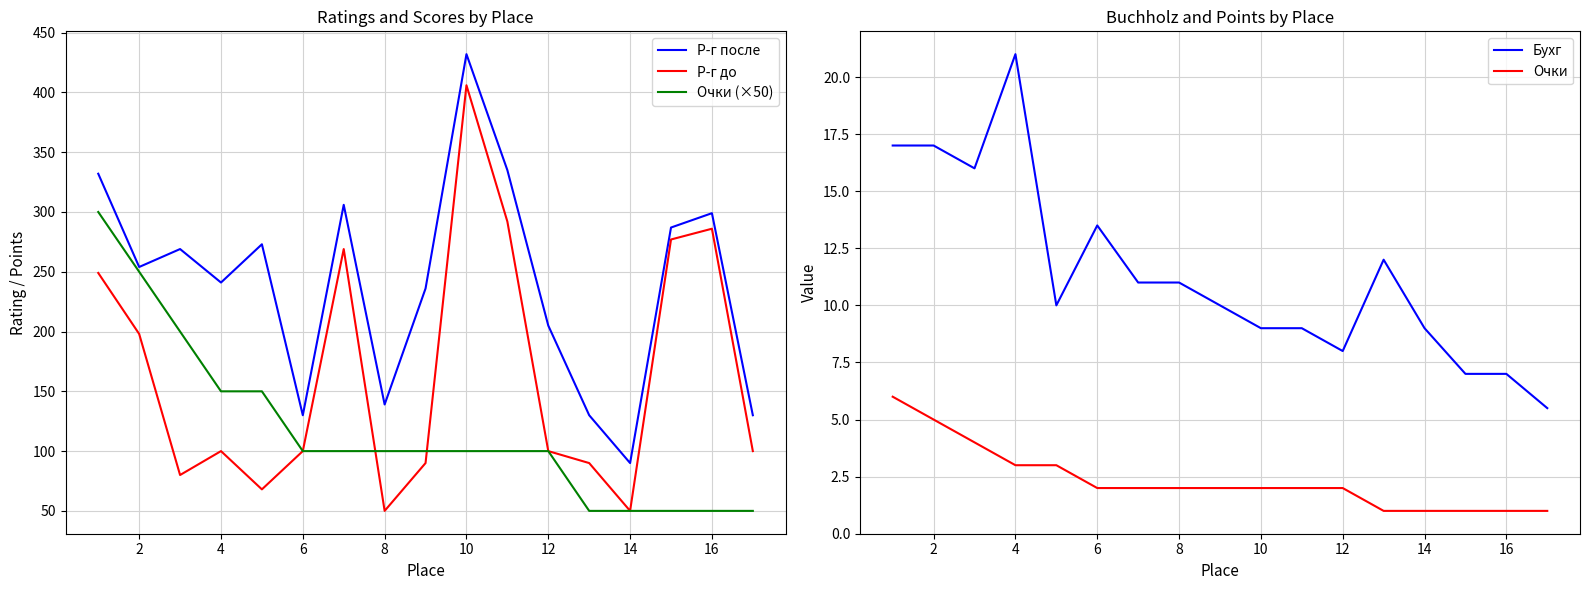

How many interior local valleys does the Бухг series have?

3